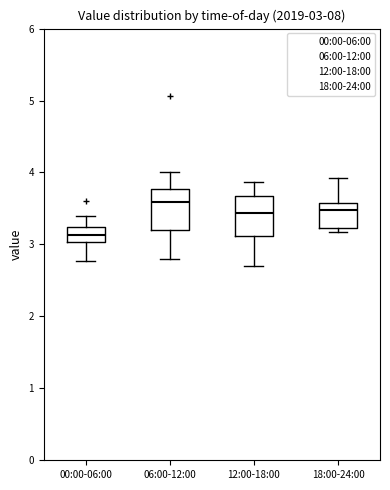

Which box's median line is the lowest?

00:00-06:00